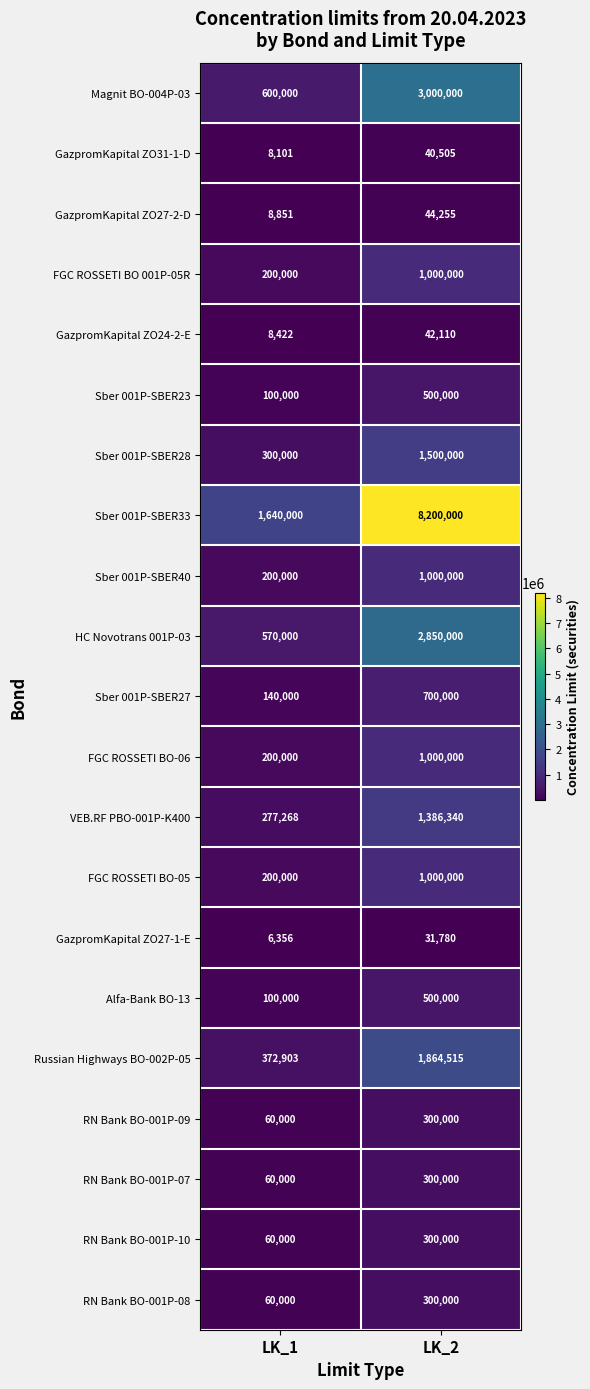

What is the difference between the GazpromKapital ZO27-2-D values at LK_1 and LK_2?

35404